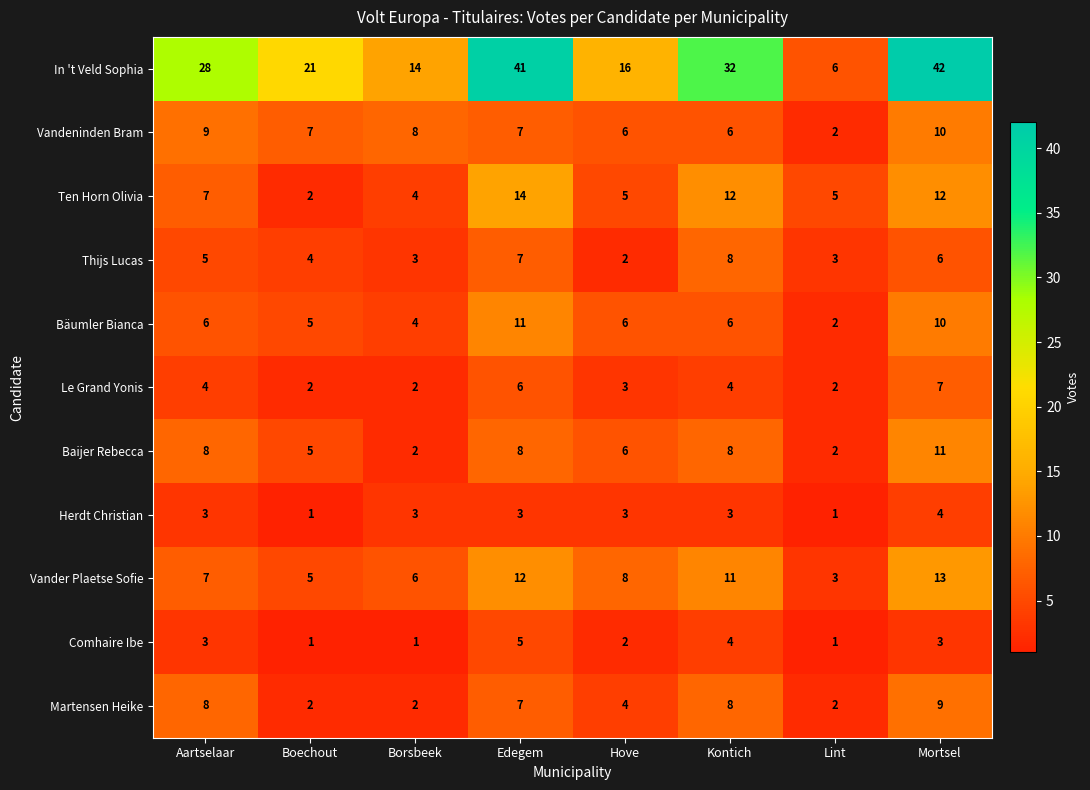

The value of Vandeninden Bram at Edegem is 11. True or false?

False